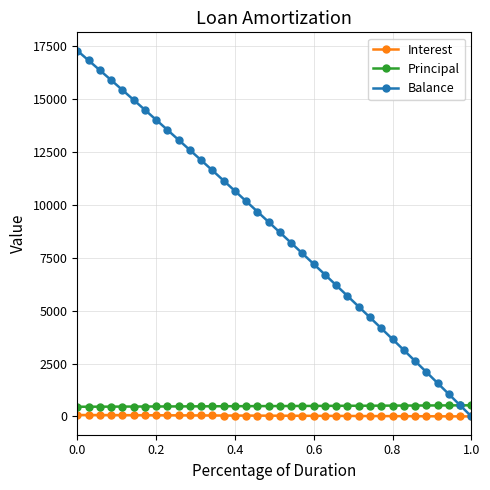

At how many categories does at least one series exceed 2427?

31